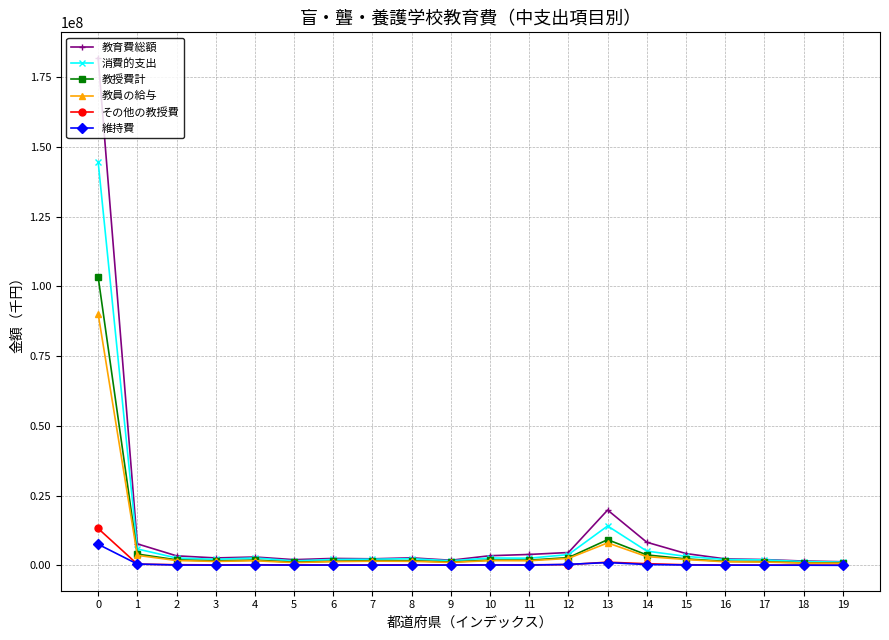

Which series has the widest spread of values?

教育費総額